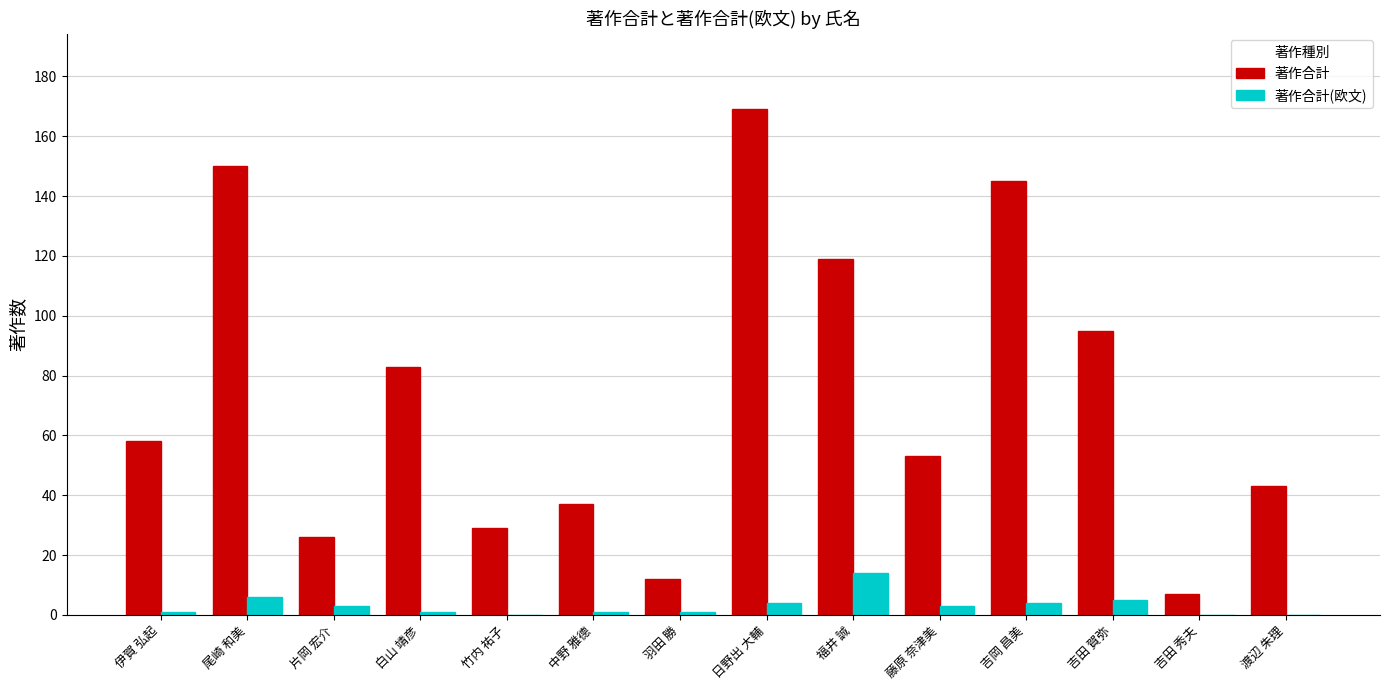

Which category has the highest value in the 著作合計(欧文) series?

福井 誠